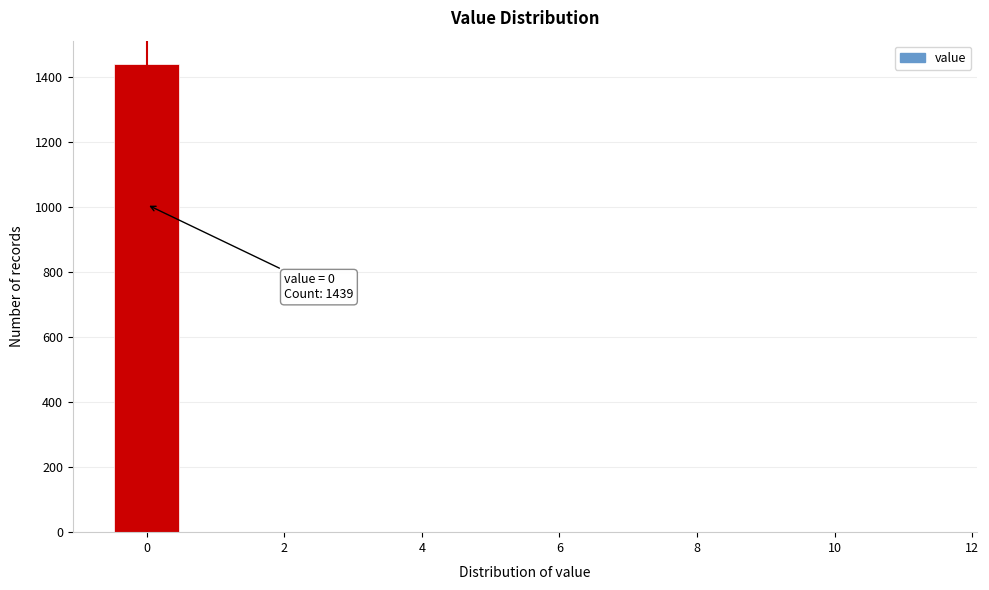

Which range on the x-axis has the tallest bar?

-0.5 to 0.5